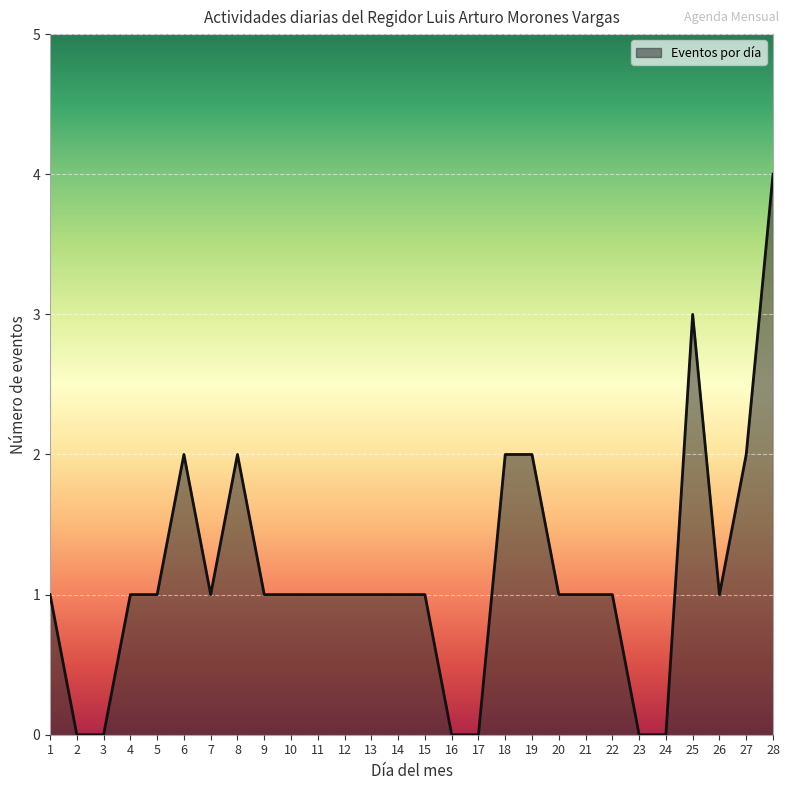

True or false: the data shows 2 at 18.

True